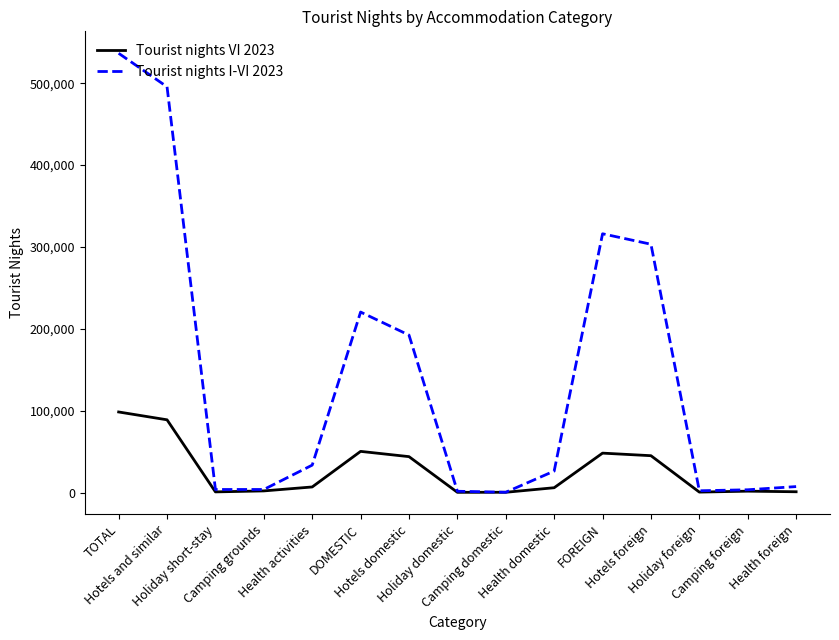

What is the sum of all Tourist nights I-VI 2023 values?

2145936